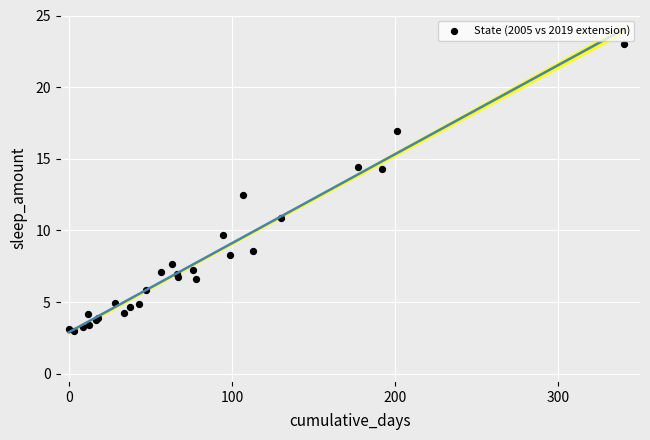

What Y value in the scatter plot is closest to 13?

12.4